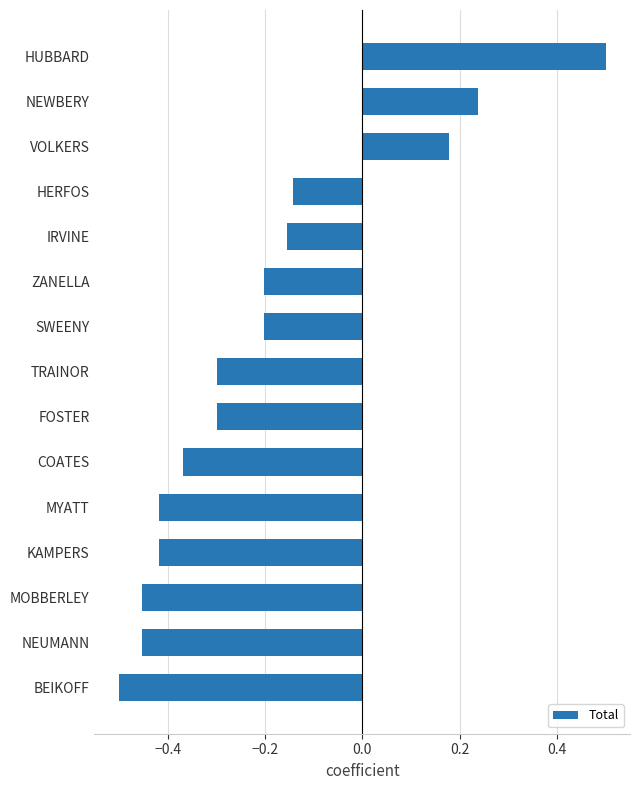

What is the maximum value shown in the chart?

0.5